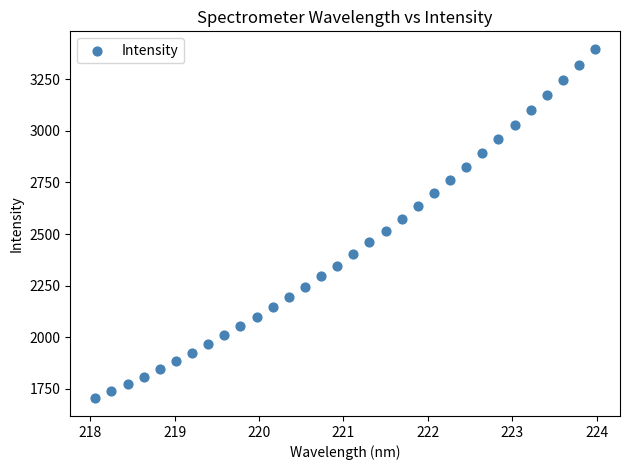

What is the range of X values (max minus min)?

5.9